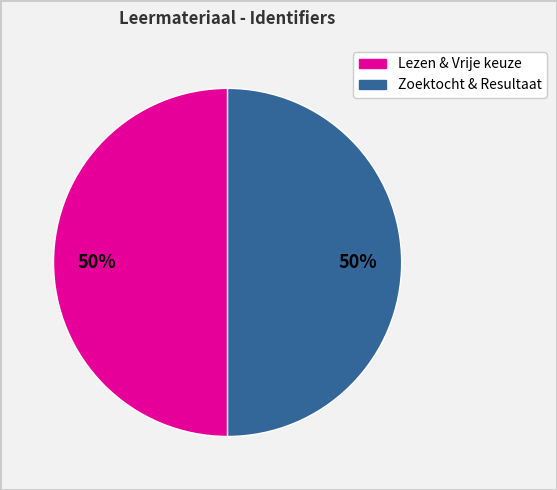

To the nearest percent, what is the average slice percentage?

50%